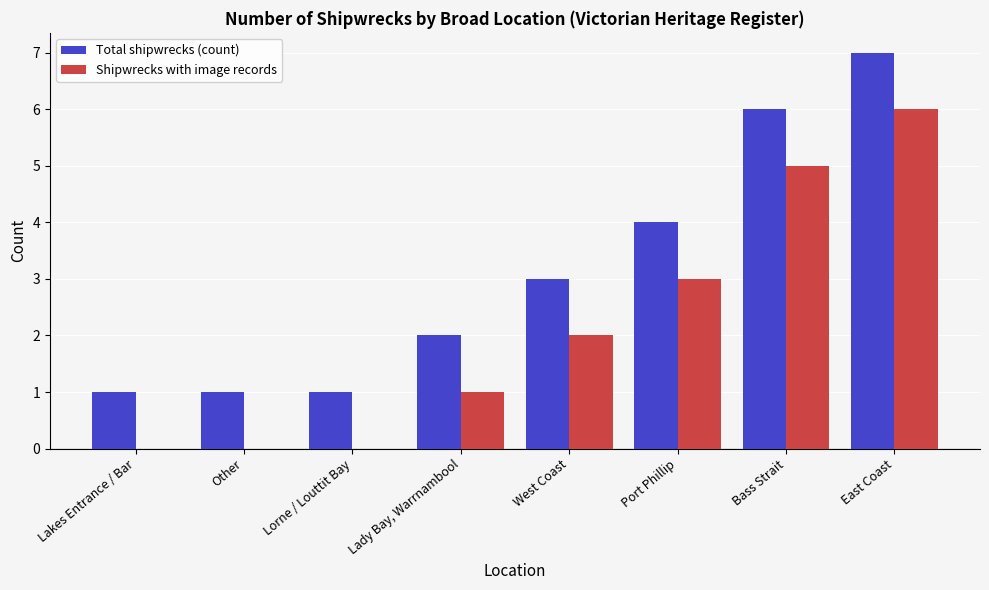

What is the sum of all Shipwrecks with image records values?

17